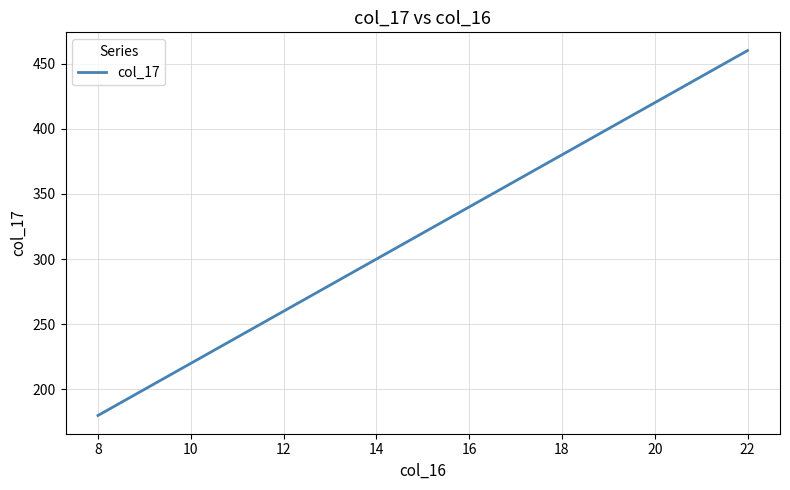

What is the maximum value shown in the chart?

460